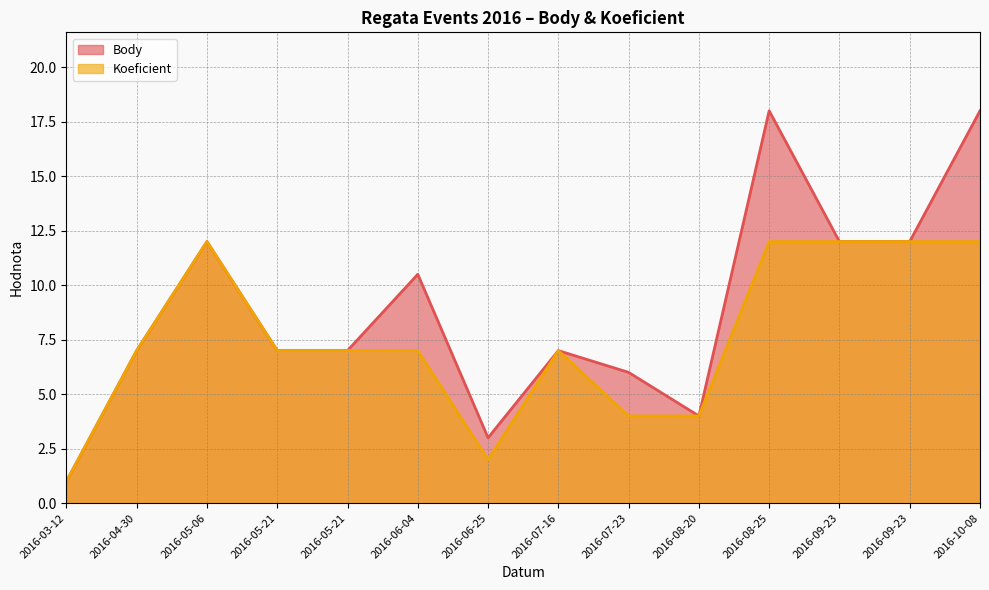

How many lines are shown in the chart?

2